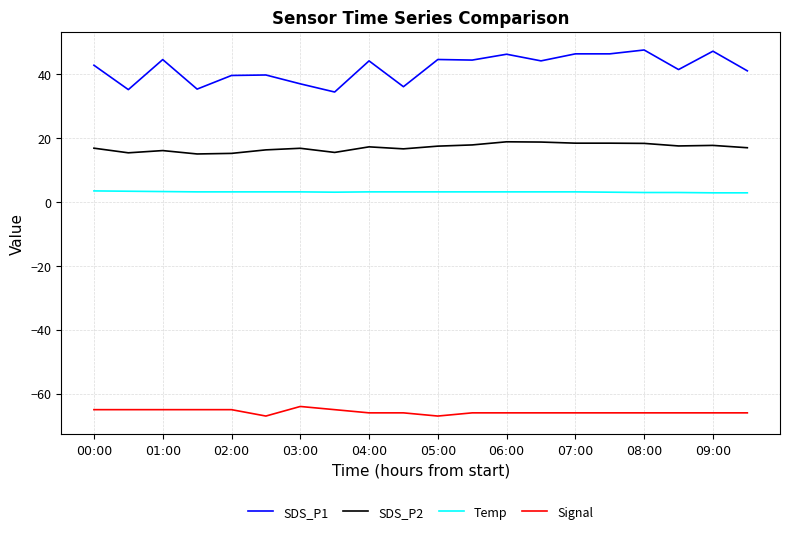

True or false: Signal and Temp intersect in this chart.

False